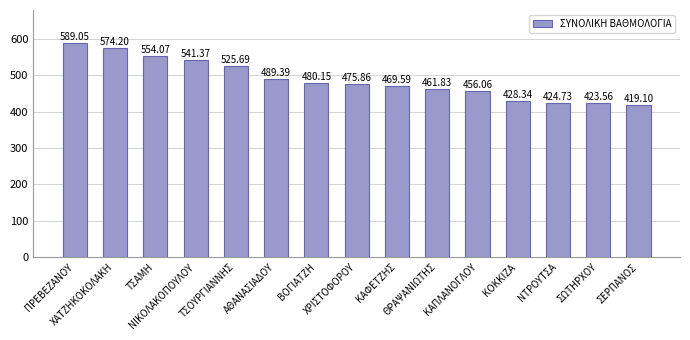

What is the change in value from ΧΑΤΖΗΚΟΚΟΛΑΚΗ to ΣΕΡΠΑΝΟΣ?

-155.1